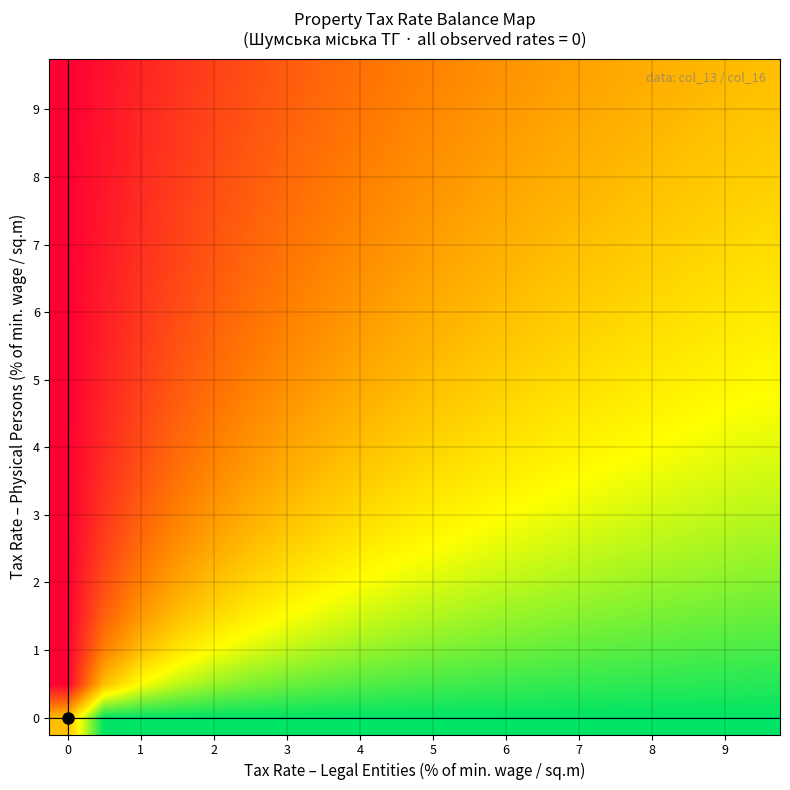

Count the number of data series in this chart.

20